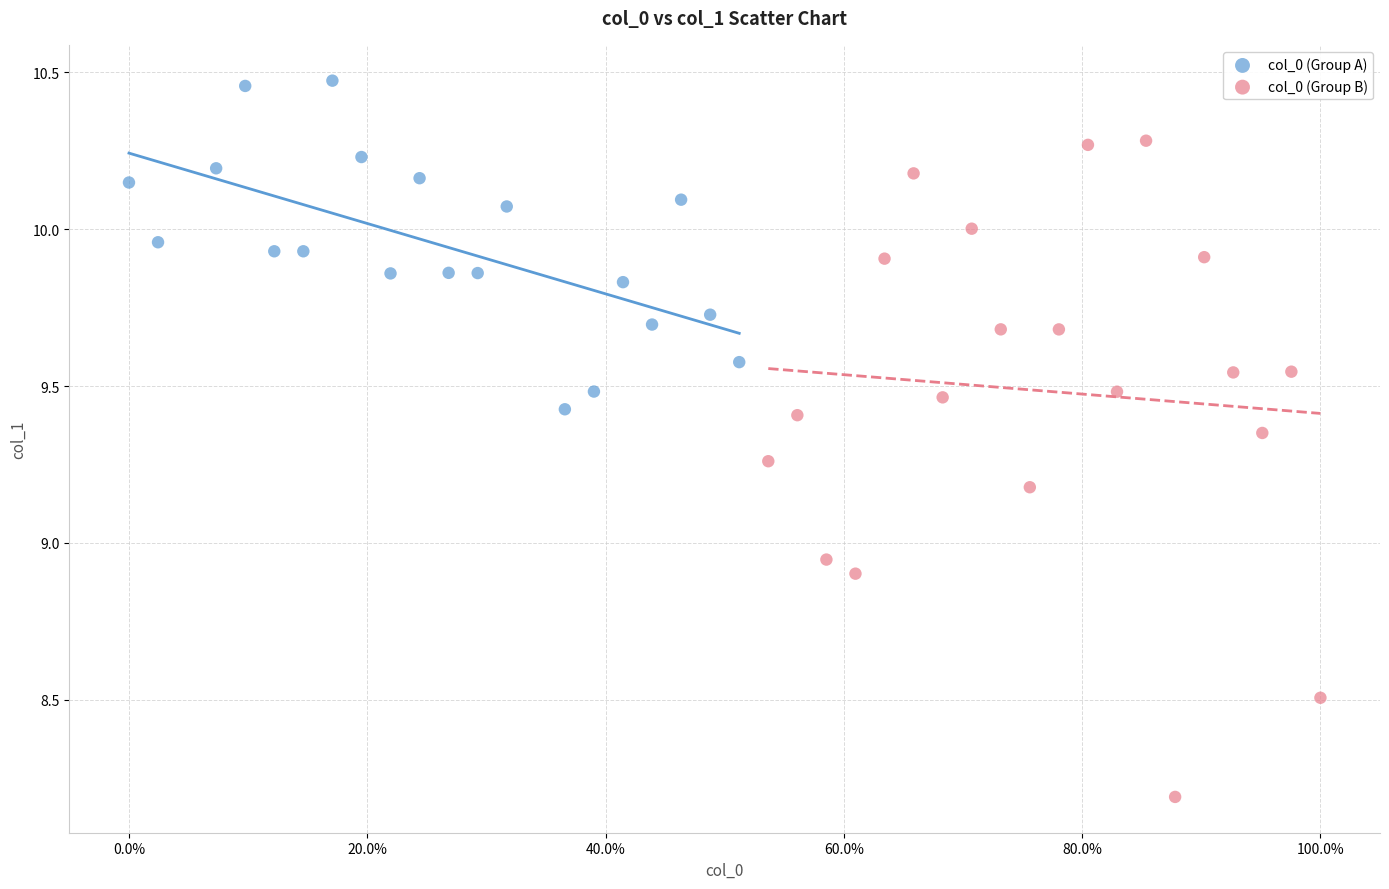

Which series contains the lowest Y value?

col_0 (Group B)